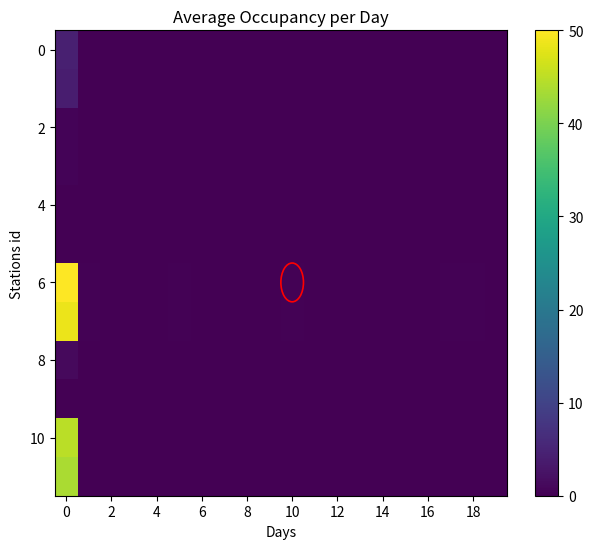

How many distinct data groups are displayed?

12